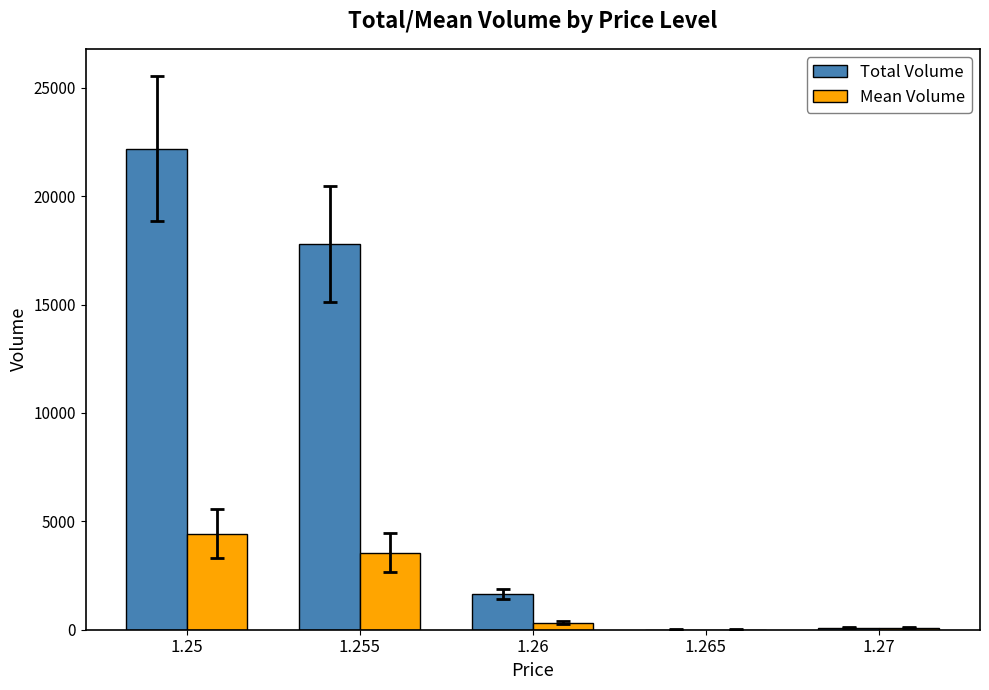

The value of Mean Volume at 1.25 is 4438. True or false?

True